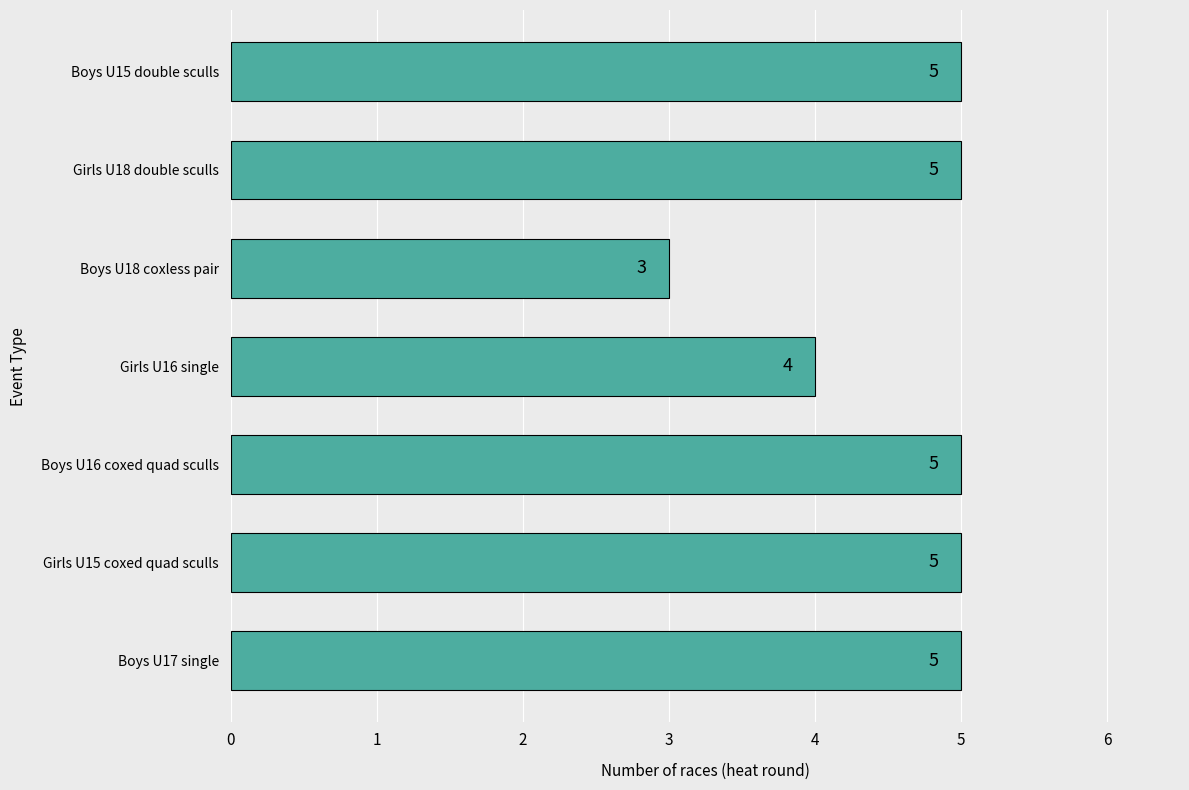

How many series are shown in this chart?

1